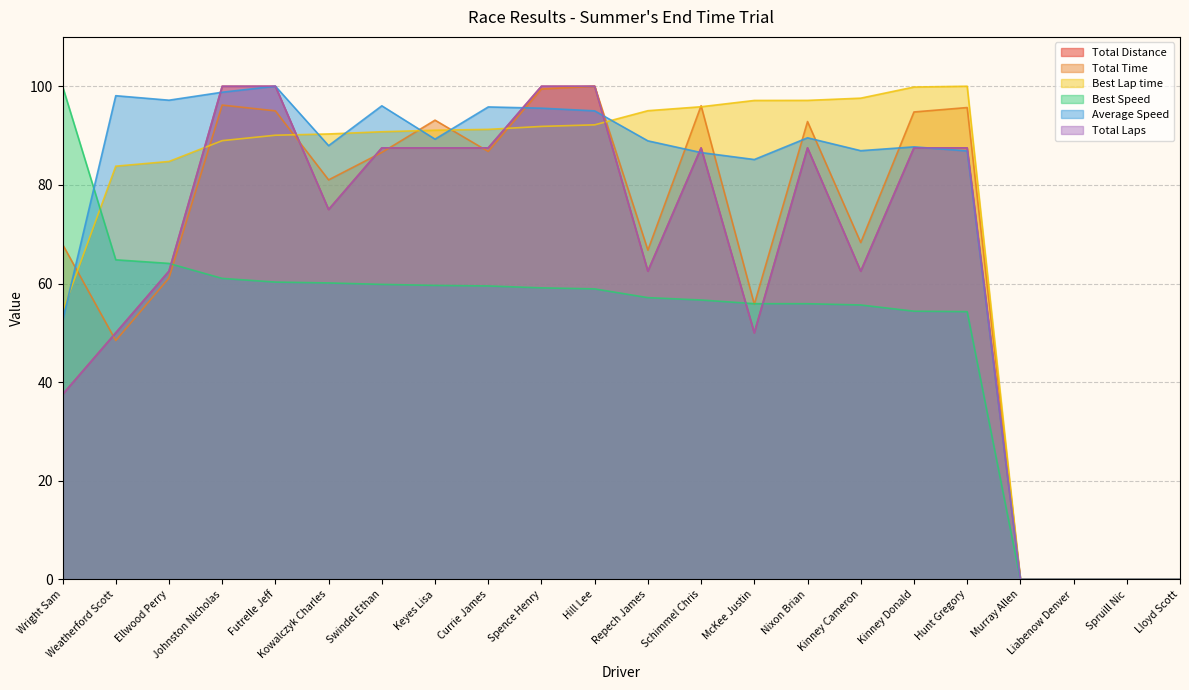

Which series ends up on top after the final intersection of Total Time and Average Speed?

Total Time